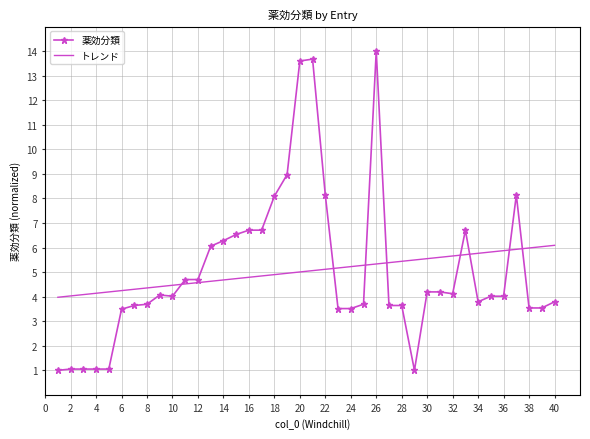

Rank the series by their maximum value, from lowest to highest.

トレンド, 薬効分類